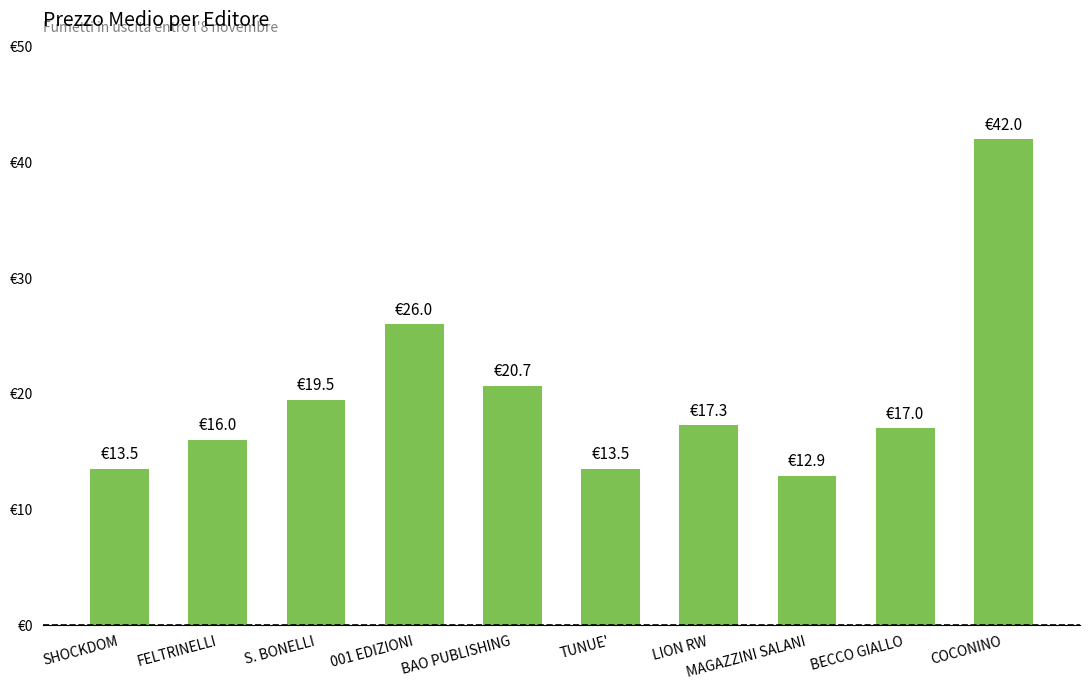

Reading right to left, what are all the values shown in this chart?

COCONINO=42.0	BECCO GIALLO=17.0	MAGAZZINI SALANI=12.9	LION RW=17.3	TUNUE'=13.5	BAO PUBLISHING=20.7	001 EDIZIONI=26.0	S. BONELLI=19.5	FELTRINELLI=16.0	SHOCKDOM=13.5